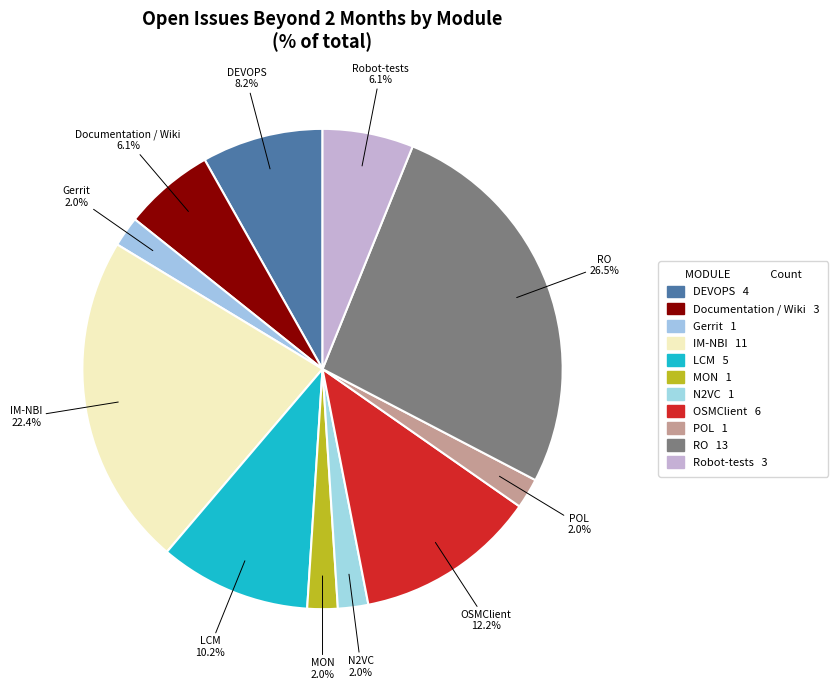

Does Documentation / Wiki represent more than half of the total?

No